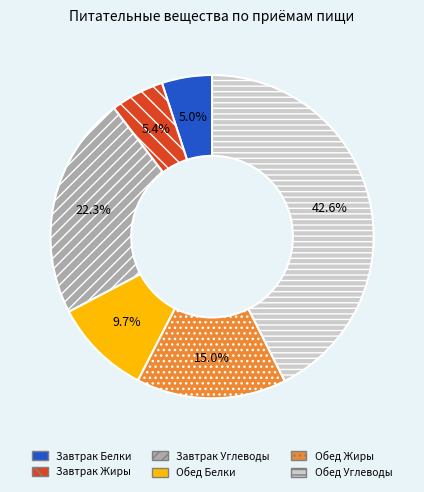

What is the largest slice in the pie chart?

Обед Углеводы